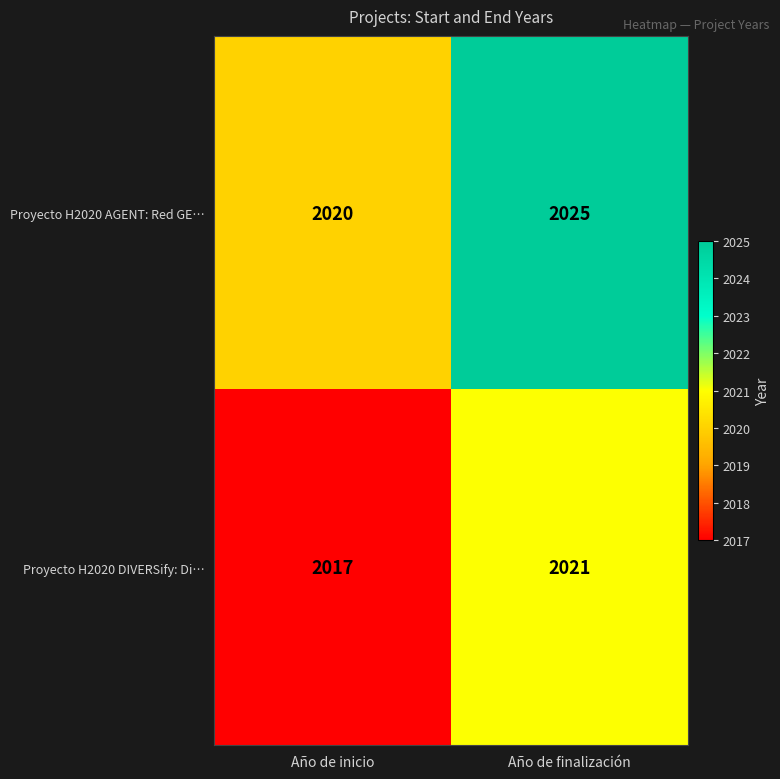

At which label is Proyecto H2020 DIVERSify: Di… closest to 2019?

Año de inicio